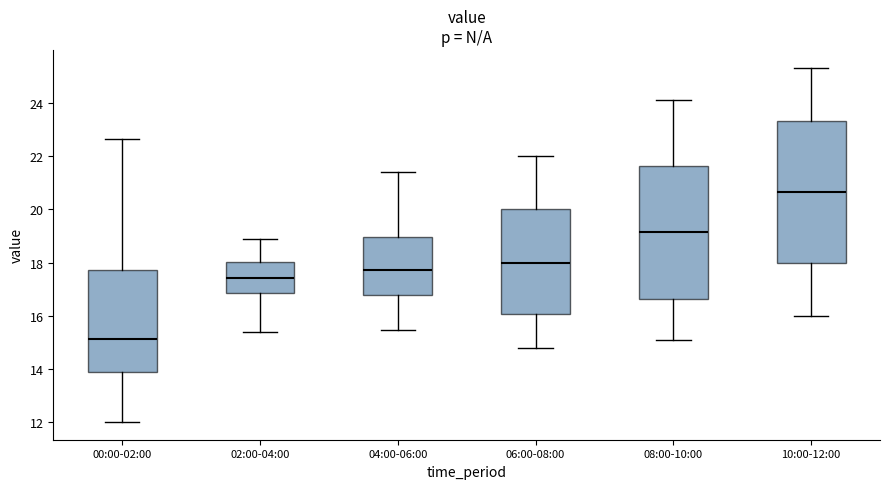

Reading left to right, transcribe this box plot: for each box, give where its median line is, the range the box spans, and where its two whiskers end, as read against the y-axis. The values are not printed on the chart, so give them approximately, as read against the axis.

00:00-02:00: median 15.2, box 13.8 to 17.8, whiskers 12.0 to 22.6
02:00-04:00: median 17.4, box 16.8 to 18.0, whiskers 15.4 to 18.8
04:00-06:00: median 17.8, box 16.8 to 19.0, whiskers 15.4 to 21.4
06:00-08:00: median 18.0, box 16.0 to 20.0, whiskers 14.8 to 22.0
08:00-10:00: median 19.2, box 16.6 to 21.6, whiskers 15.0 to 24.2
10:00-12:00: median 20.6, box 18.0 to 23.4, whiskers 16.0 to 25.4